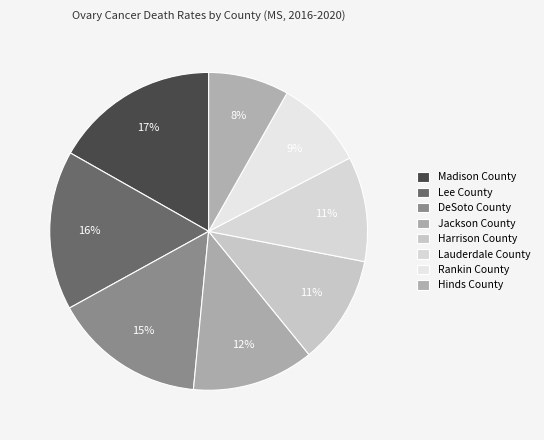

Count the number of slices in the pie.

8